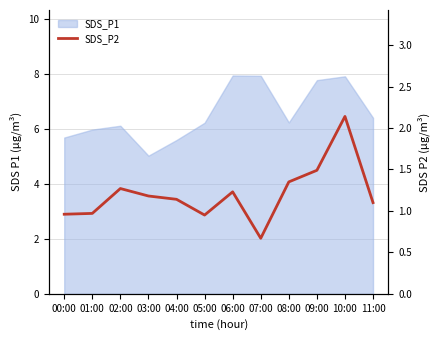

Rank the categories by value from highest to lowest.

10:00, 09:00, 08:00, 02:00, 06:00, 03:00, 04:00, 11:00, 01:00, 00:00, 05:00, 07:00